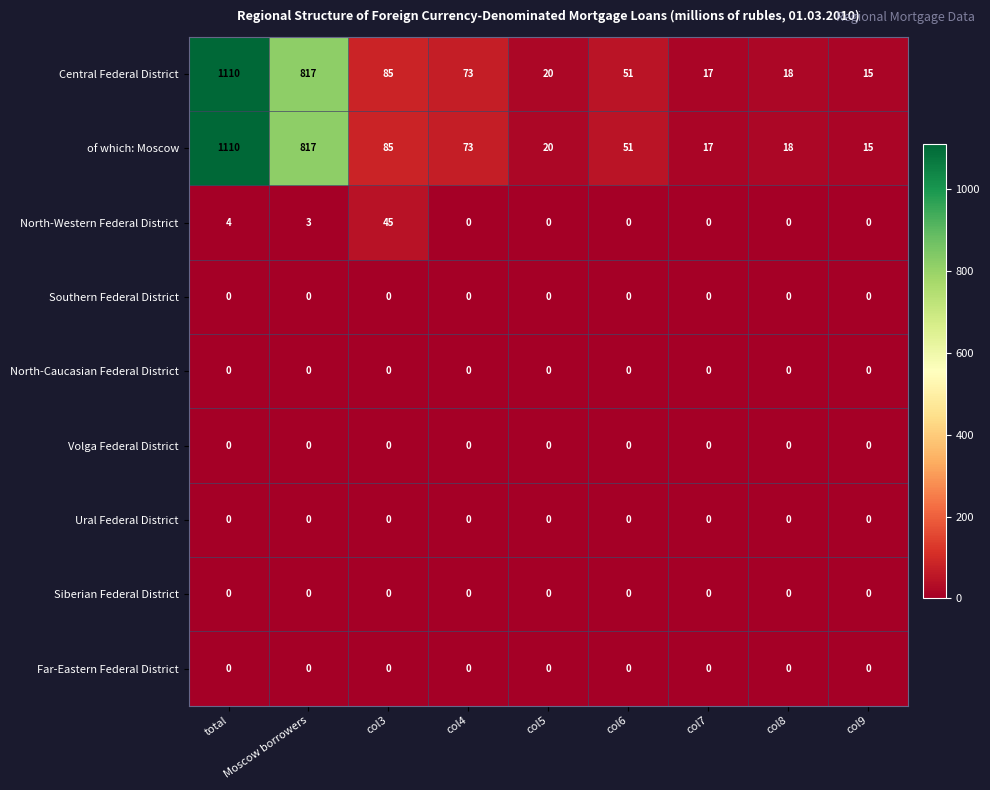

What is the total value across all series at col6?

102